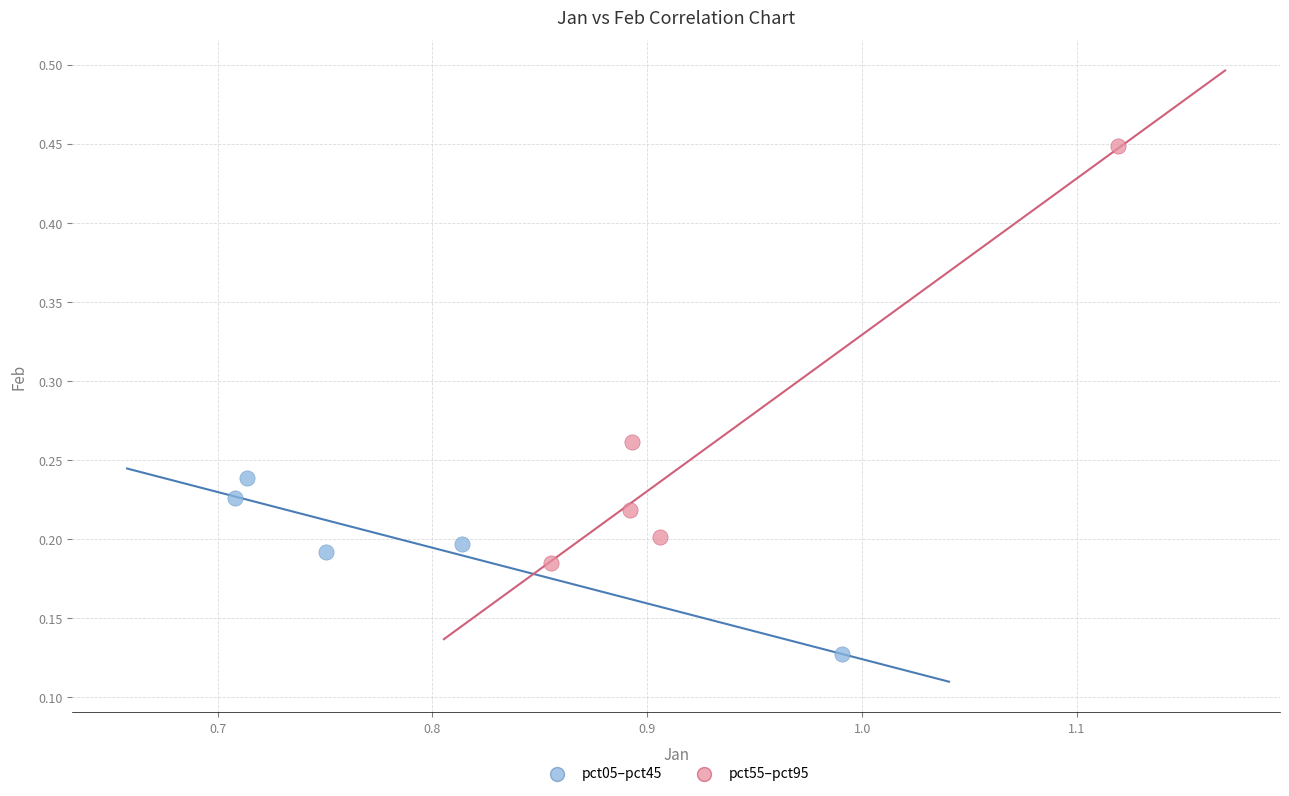

Which series contains the lowest Y value?

pct05–pct45